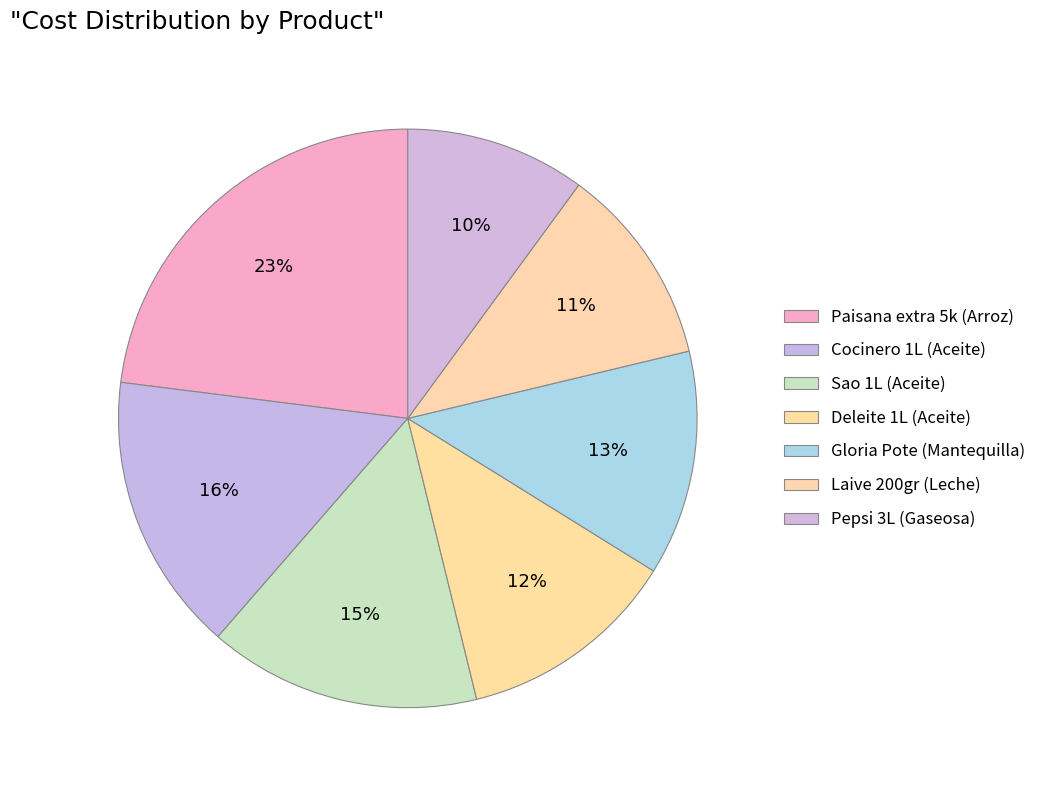

Count the number of slices in the pie.

7